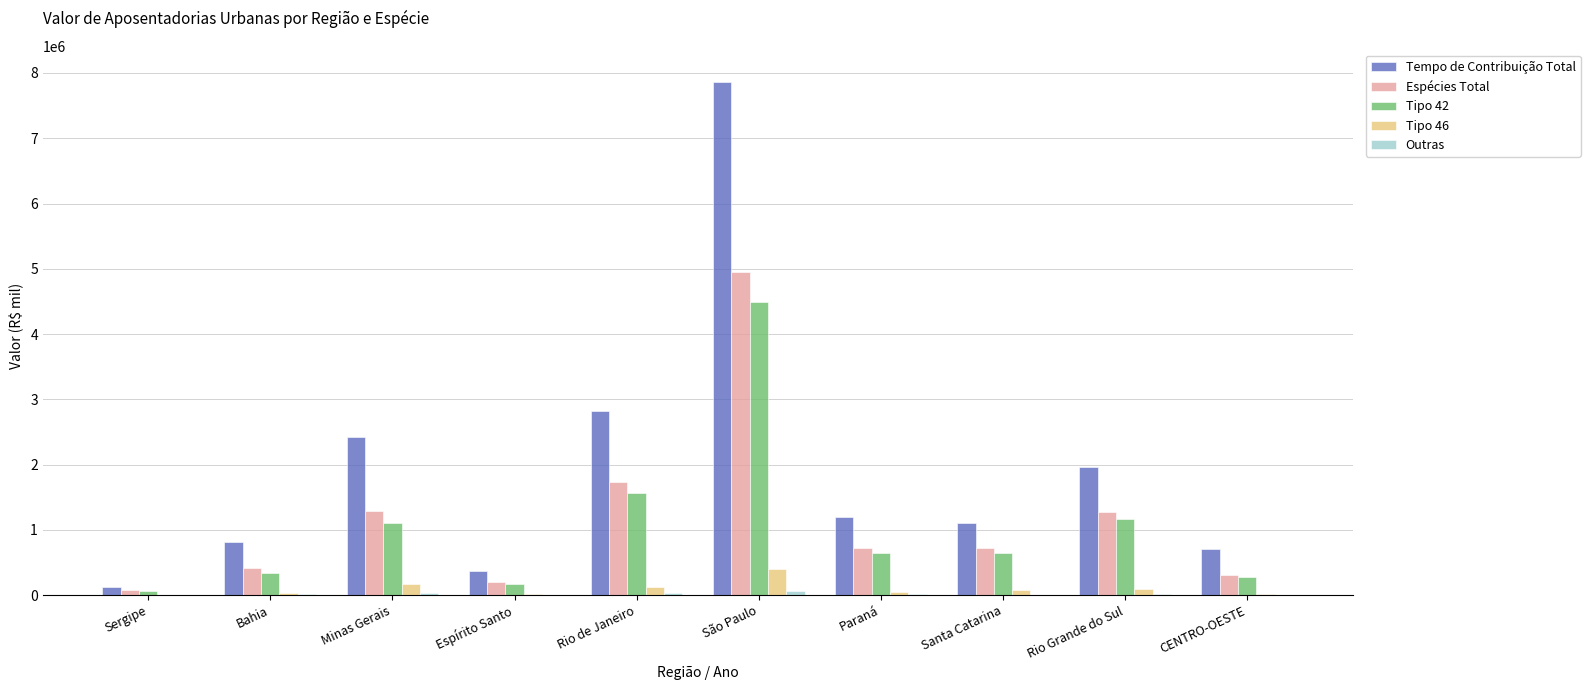

Count the number of categories in the chart.

10